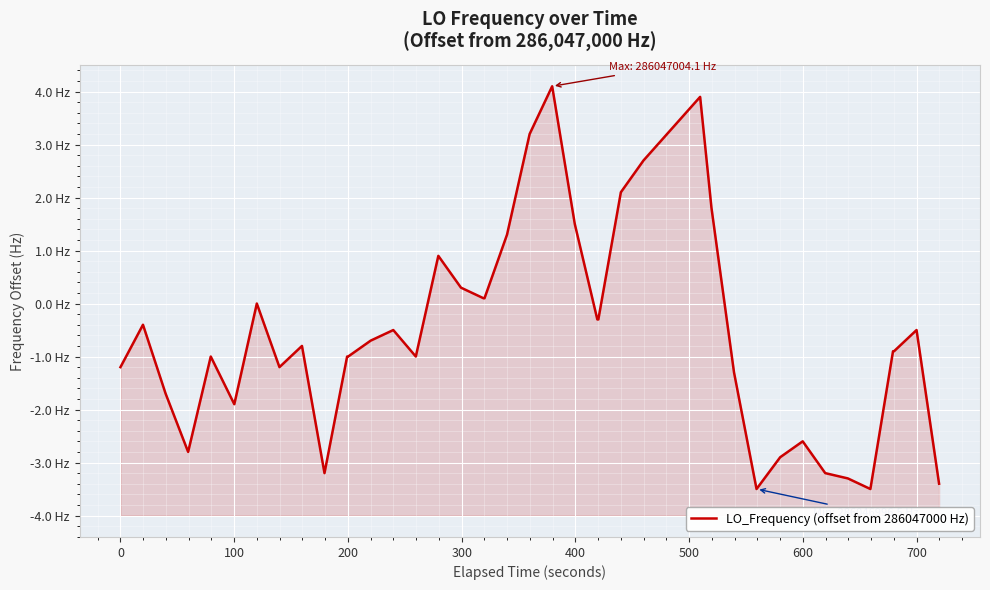

Does the chart display data point markers on the line(s)?

No